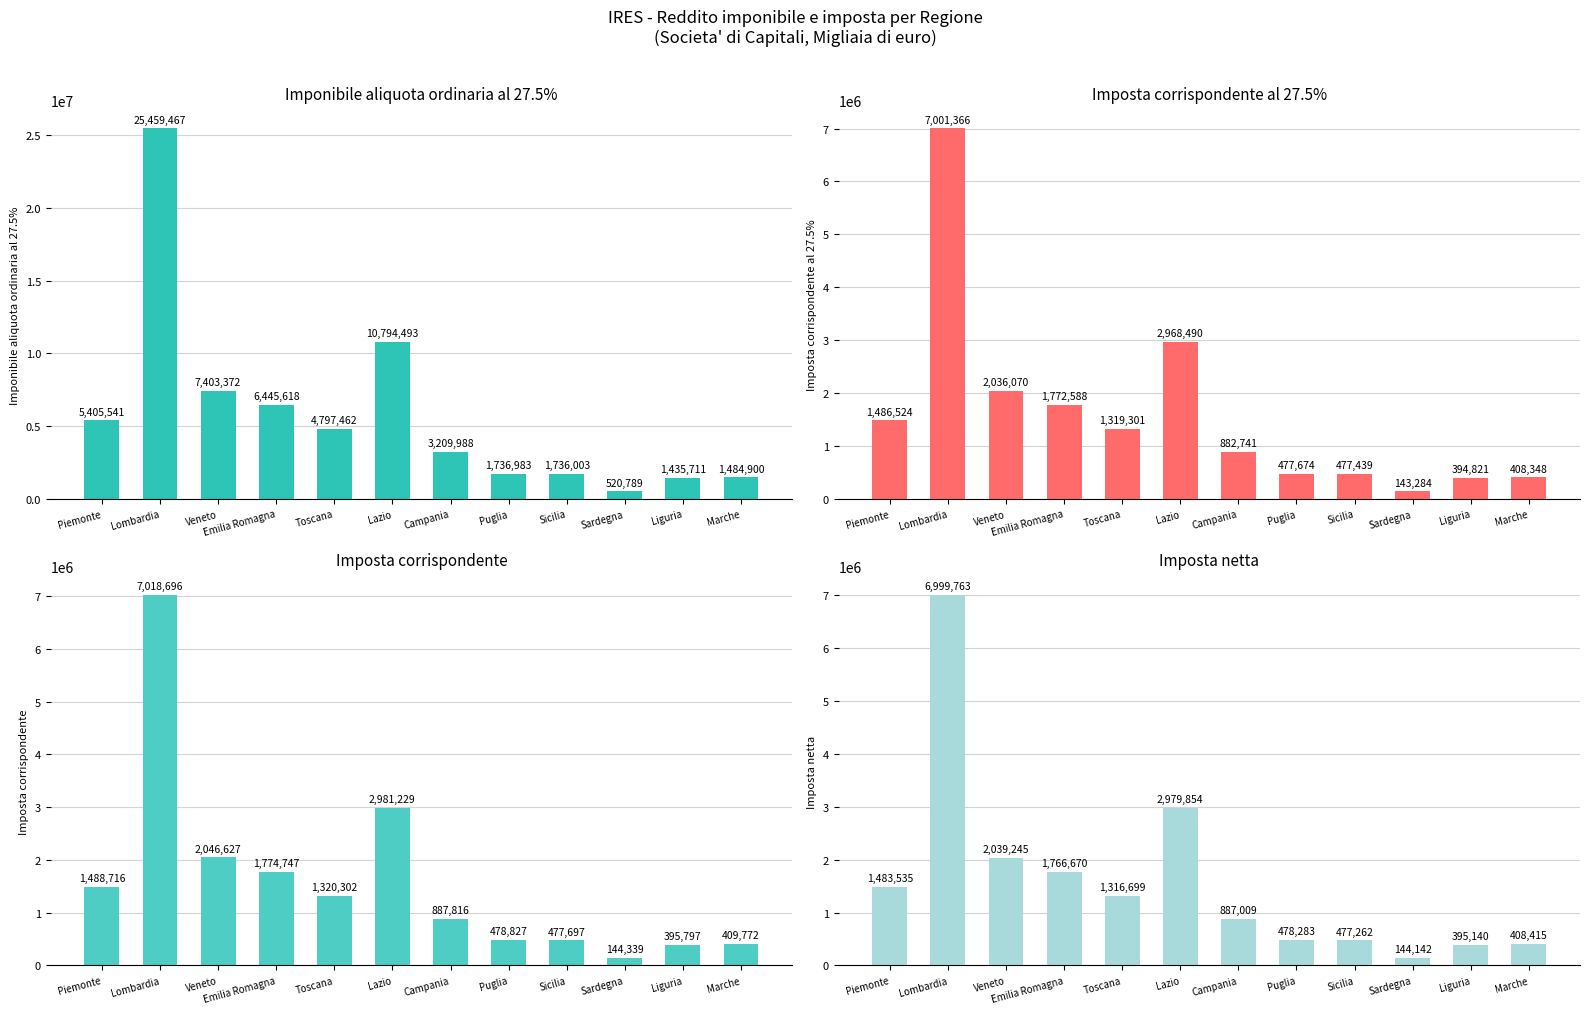

At which label is Imposta corrispondente closest to 3581517?

Lazio